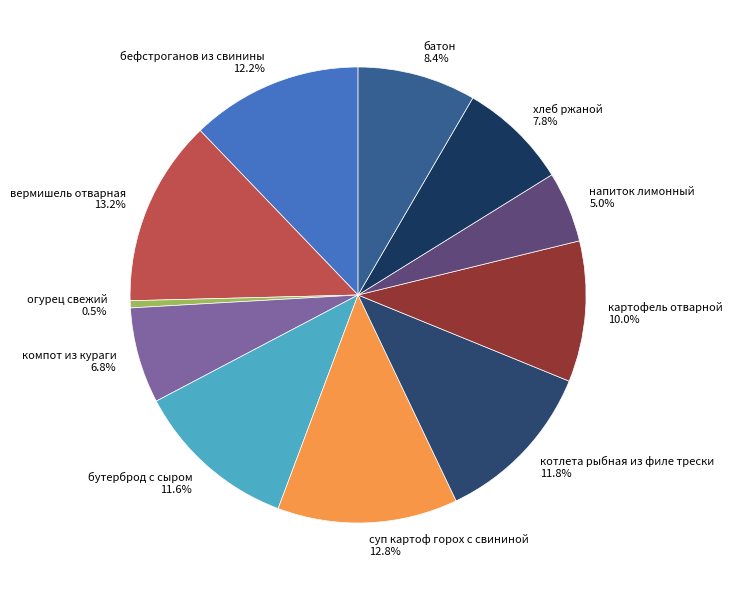

To the nearest percent, what is the difference between the компот из кураги and бефстроганов из свинины slice percentages?

5%